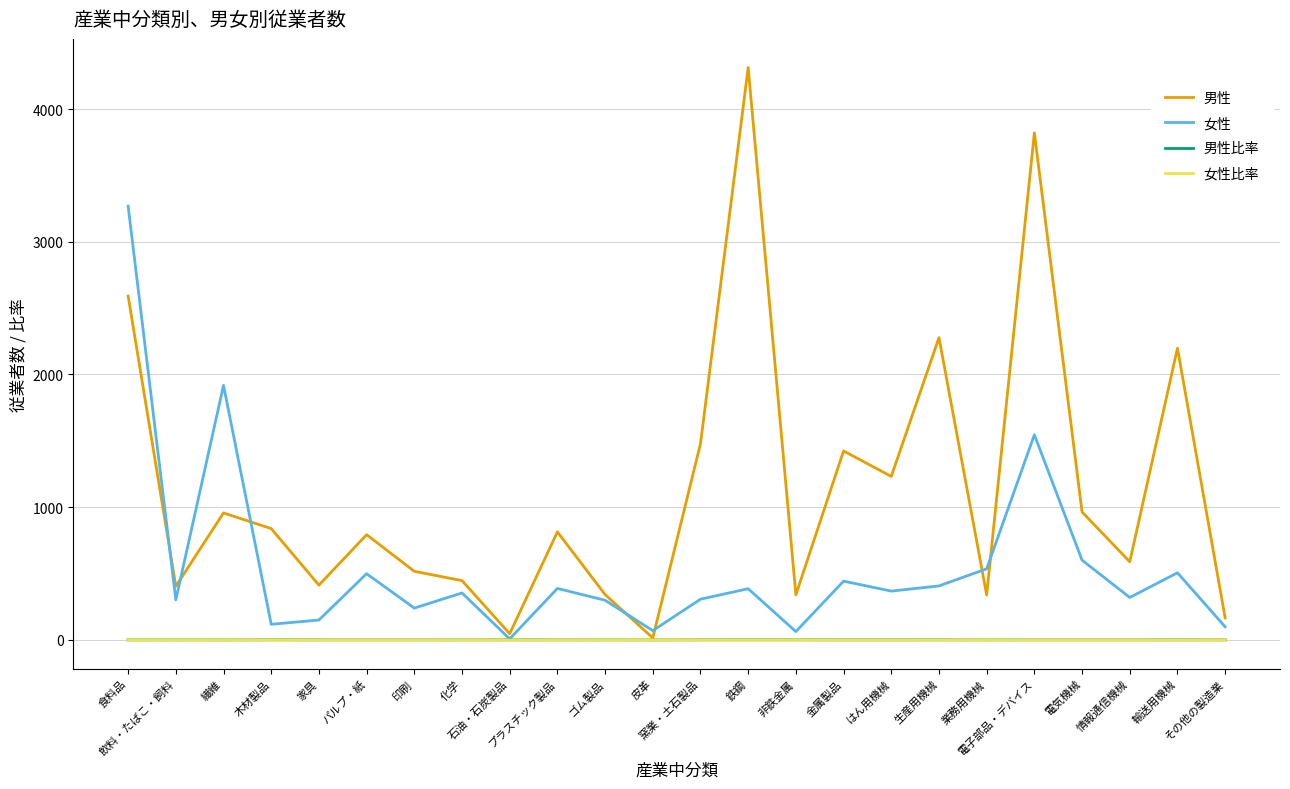

What is the greatest value displayed?

4313.0